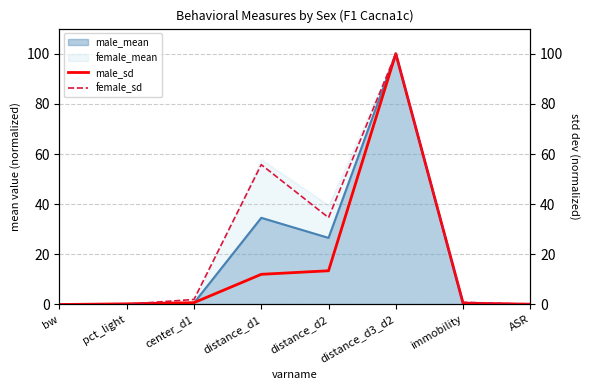

Reading right to left, what are all the values shown in this chart?

male_sd: 0.1	0.5	100.0	13.4	12.0	0.7	0.3	0.0
female_sd: 0.1	0.9	100.0	34.6	55.8	2.0	0.1	0.0